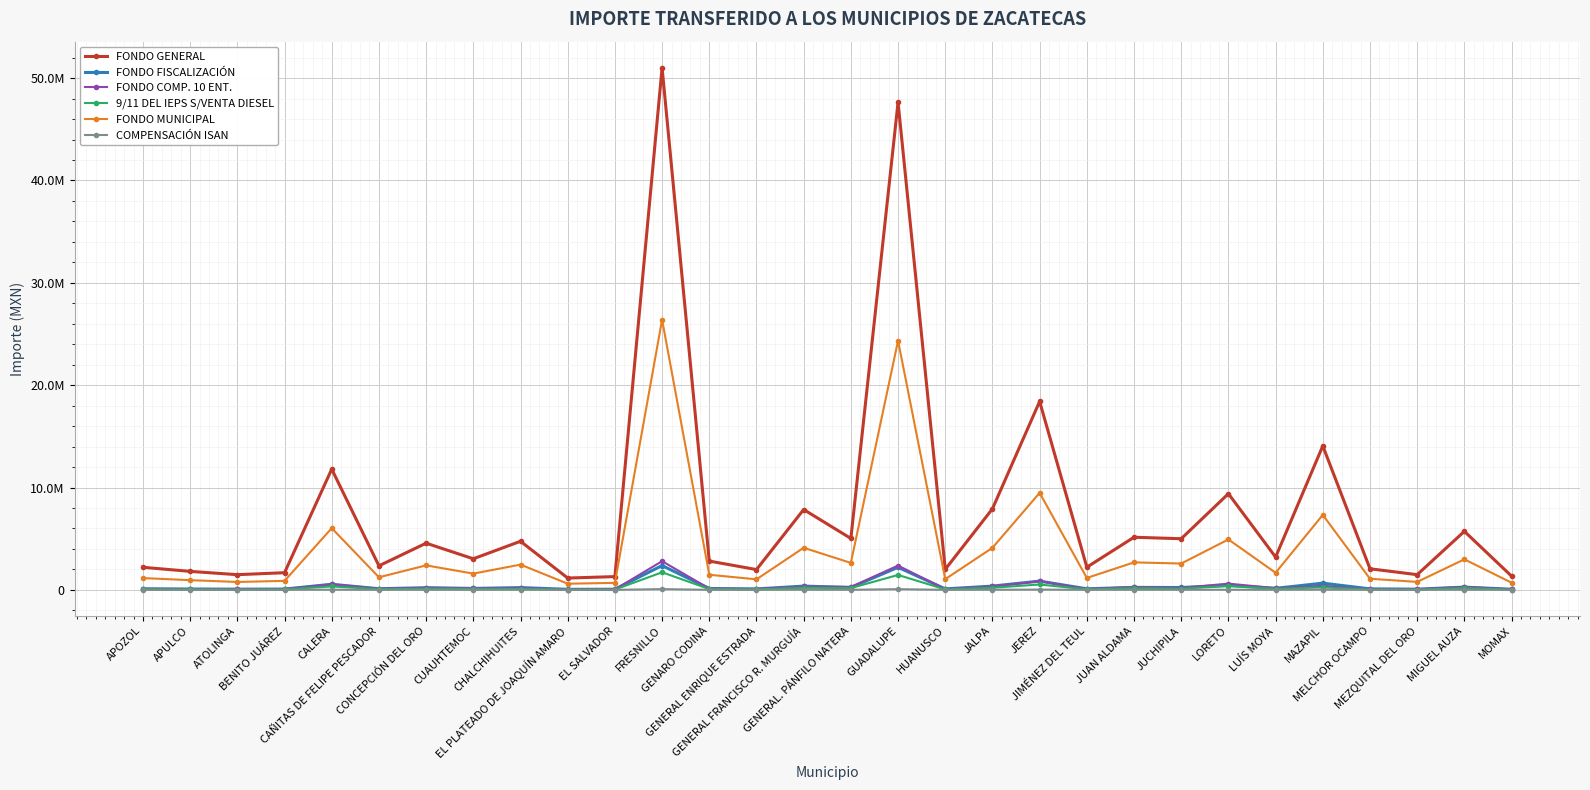

What is the label of the 6th point from the left?

CAÑITAS DE FELIPE PESCADOR